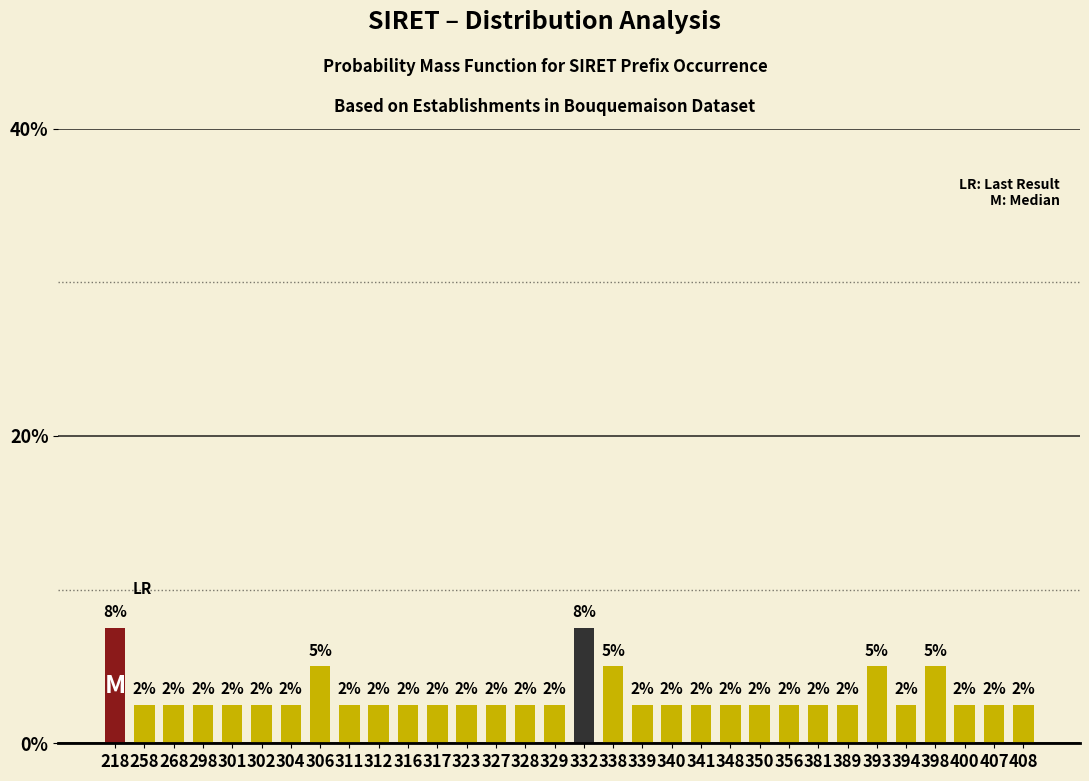

Are the bars horizontal?

No